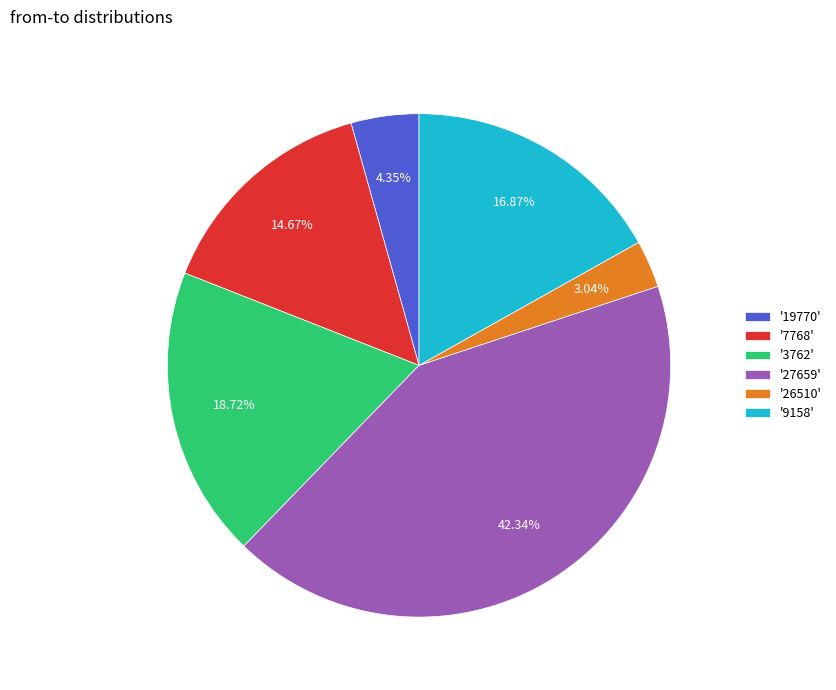

Rank the categories by value from highest to lowest.

'27659', '3762', '9158', '7768', '19770', '26510'